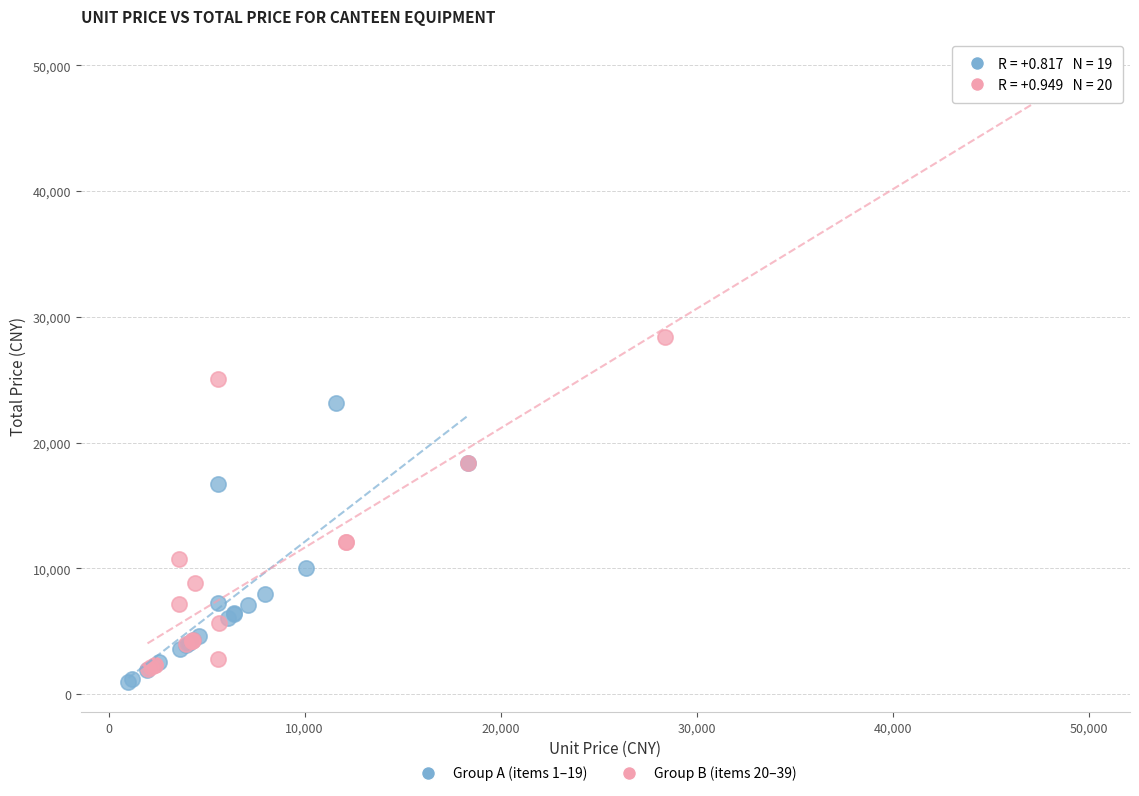

Which series has the widest spread of Y values?

Group B (items 20–39)